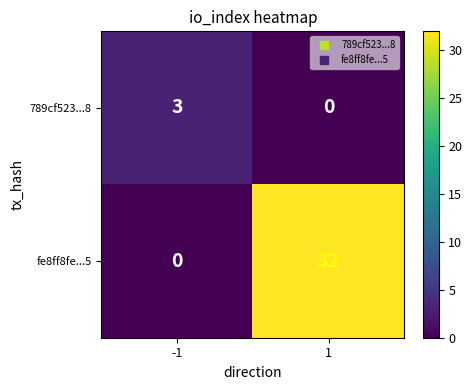

What is the greatest value displayed?

32